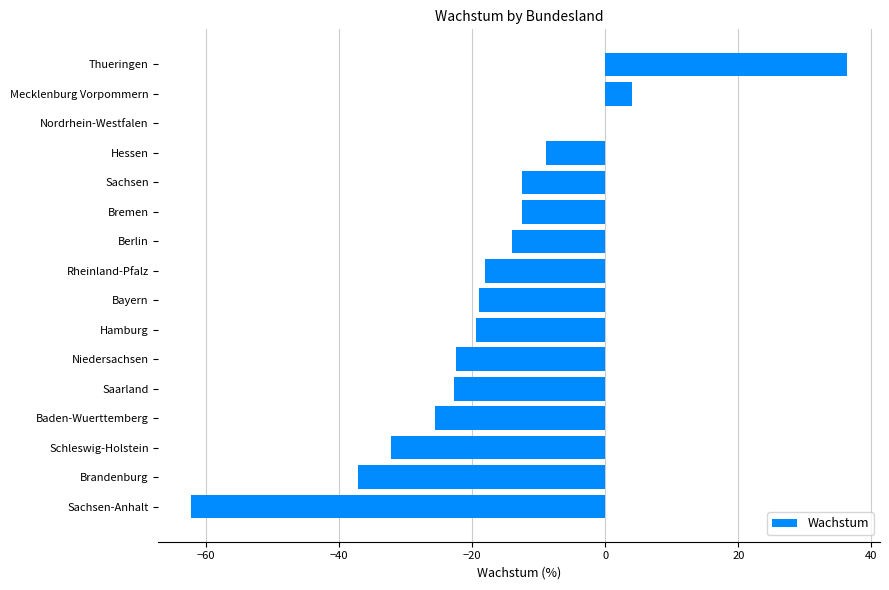

True or false: the data shows -19.9 at Bremen.

False